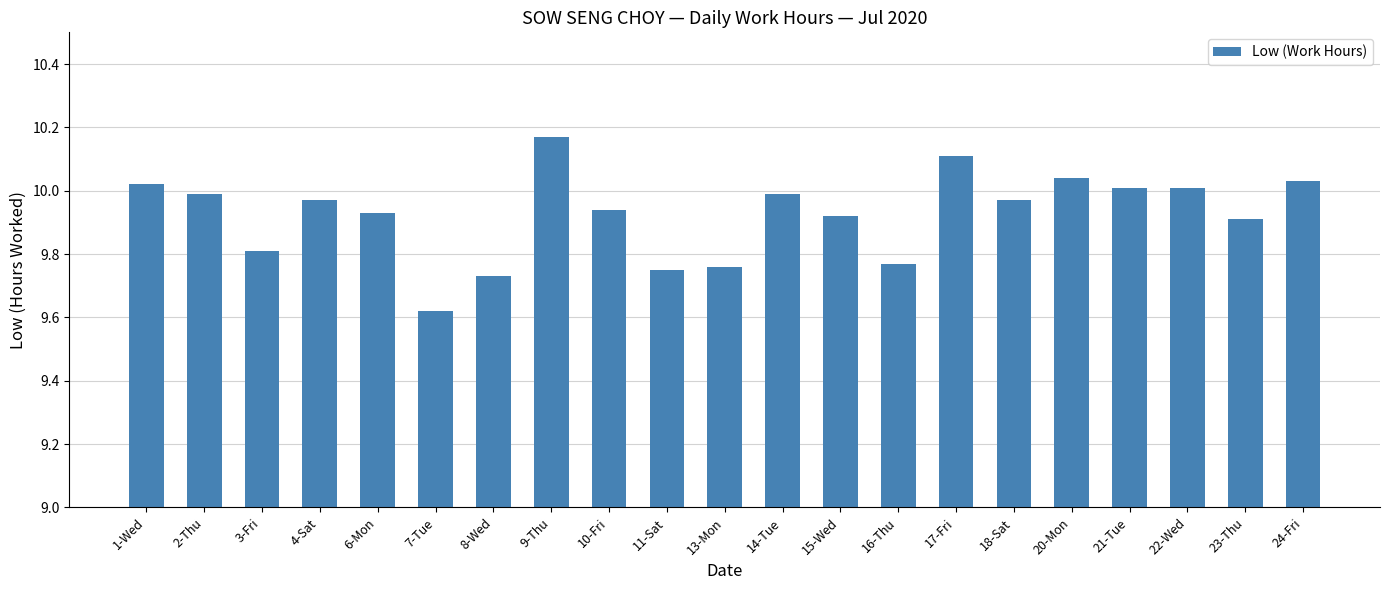

What is the label of the 3rd bar from the left?

3-Fri